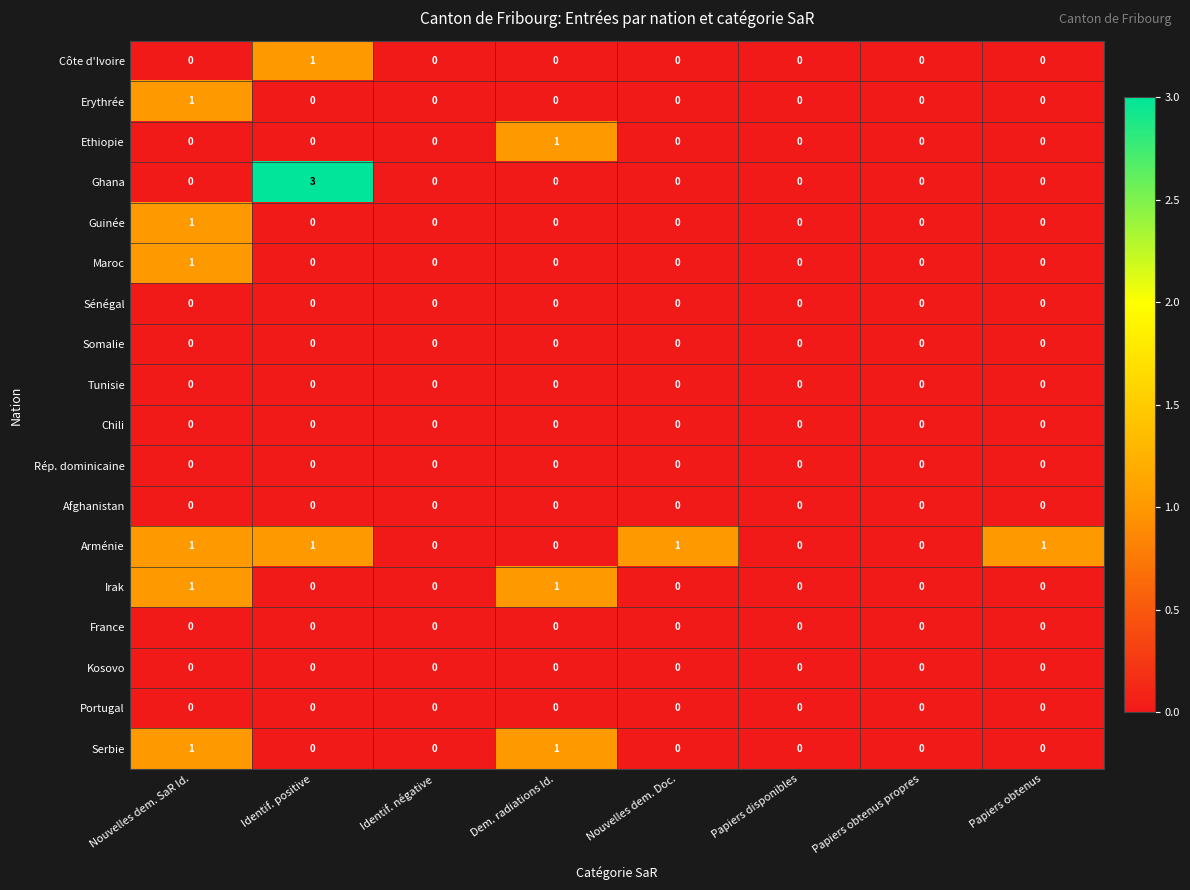

The value of Maroc at Nouvelles dem. Doc. is 0. True or false?

True